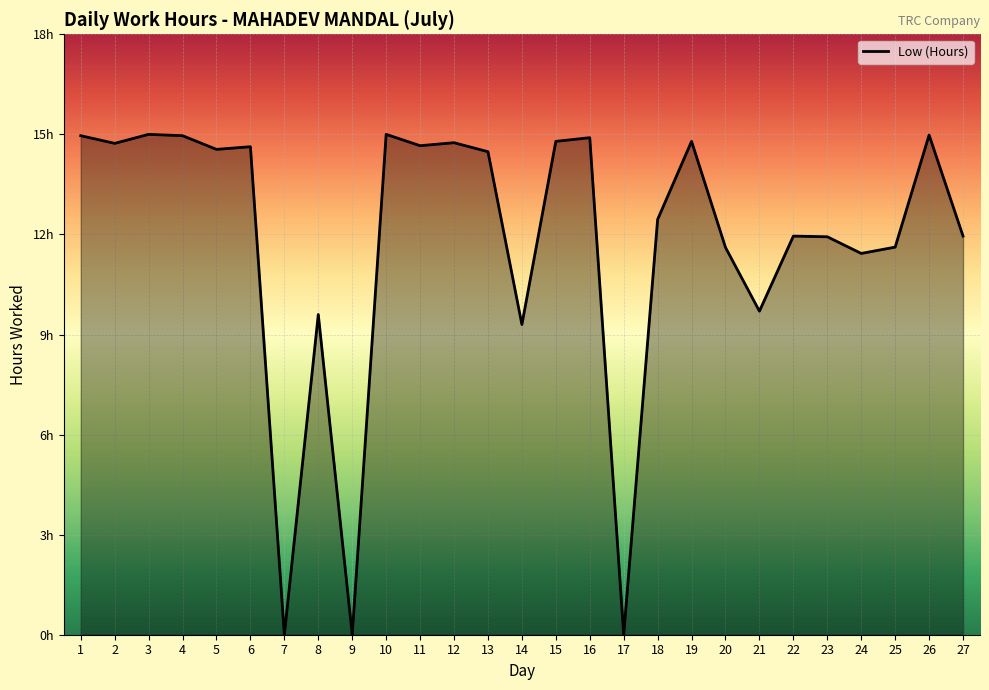

List the labels in order of value, smallest first.

7, 9, 17, 14, 8, 21, 24, 20, 25, 23, 22, 27, 18, 13, 5, 6, 11, 2, 12, 15, 19, 16, 1, 4, 26, 3, 10